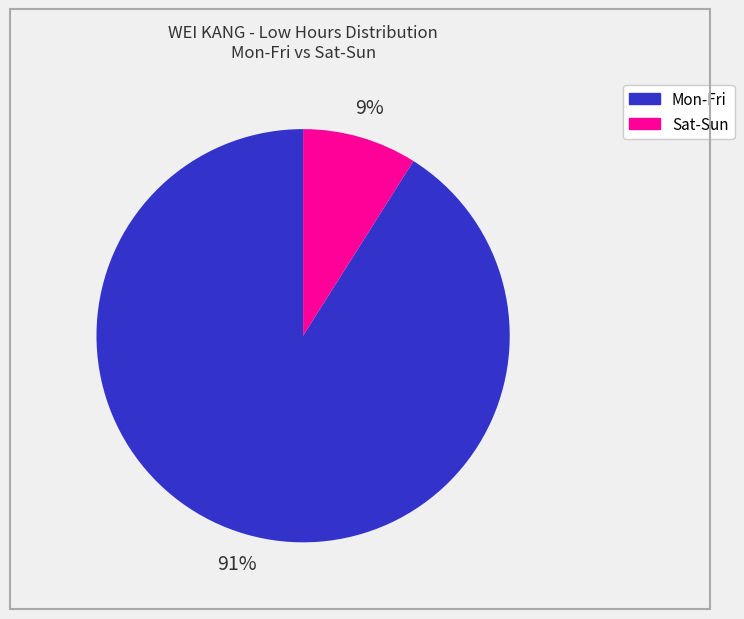

Count the number of slices in the pie.

2